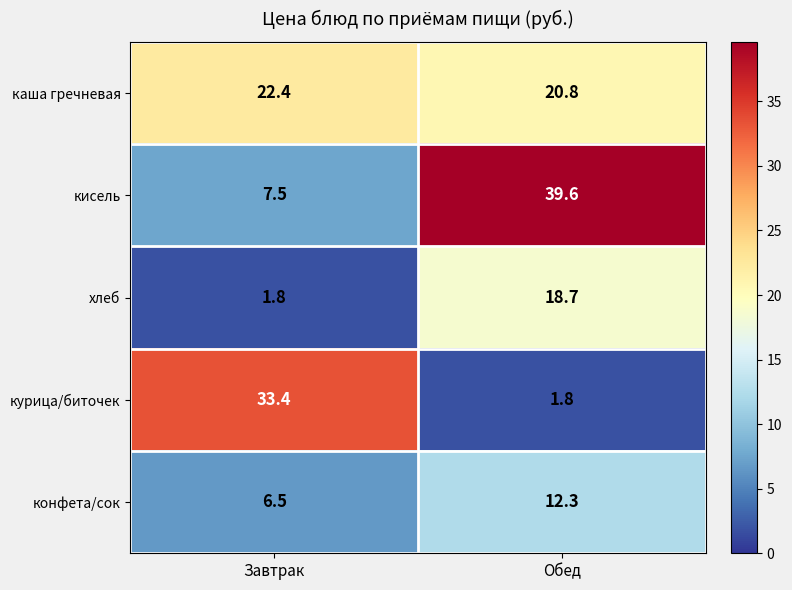

What is the difference between the кисель values at Обед and Завтрак?

32.1